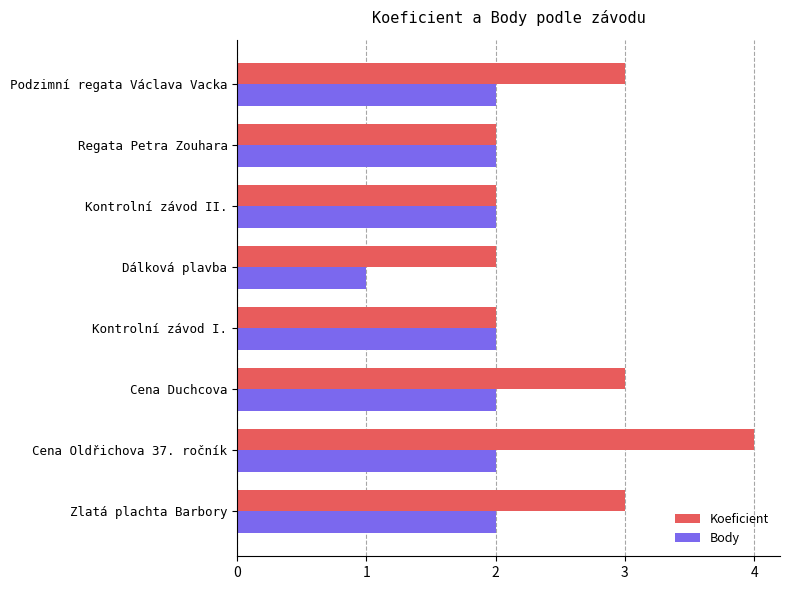

Which series has the widest spread of values?

Koeficient